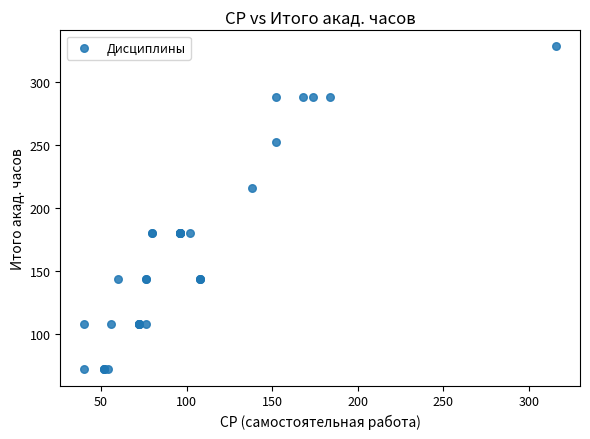

What Y value in the scatter plot is closest to 200?

216